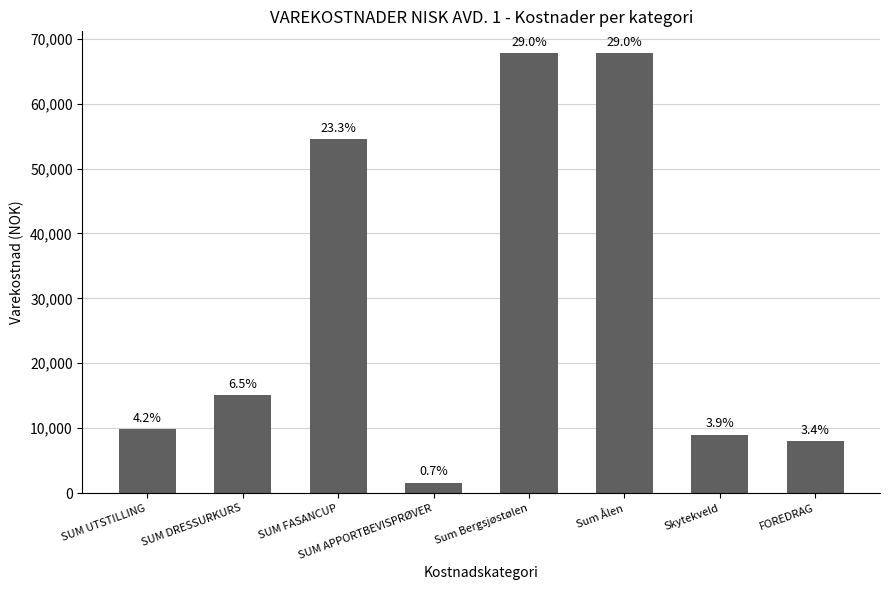

Which has a higher value, SUM APPORTBEVISPRØVER or FOREDRAG?

FOREDRAG